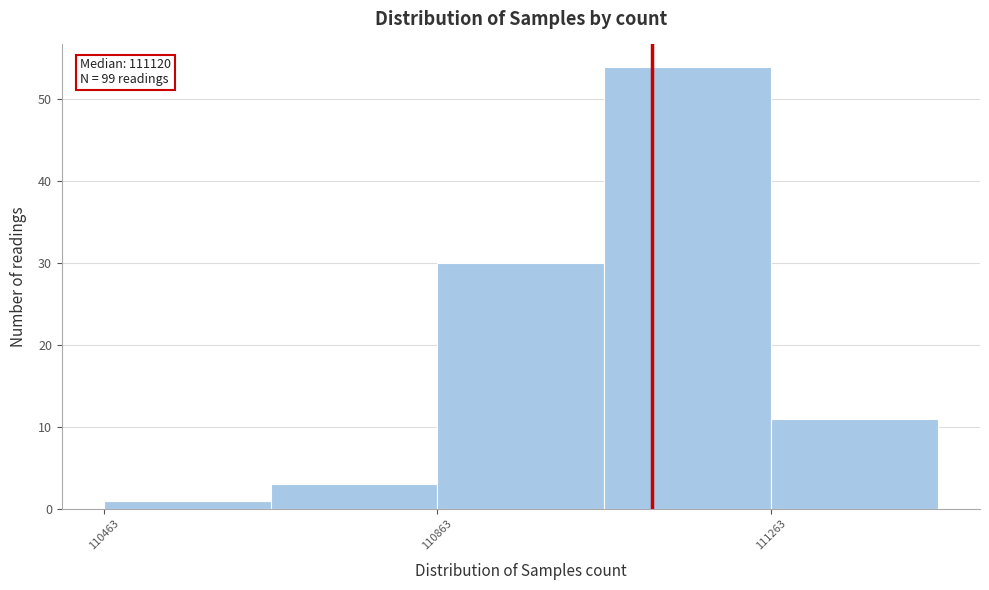

Over which range of the x-axis is the bar tallest?

111050 to 111250